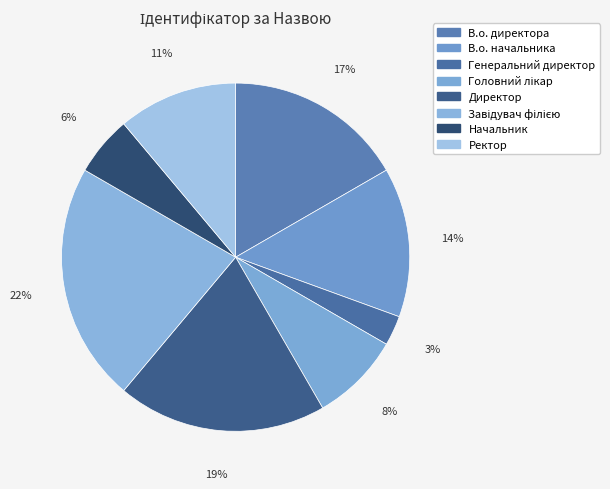

How many segments does this pie chart have?

8